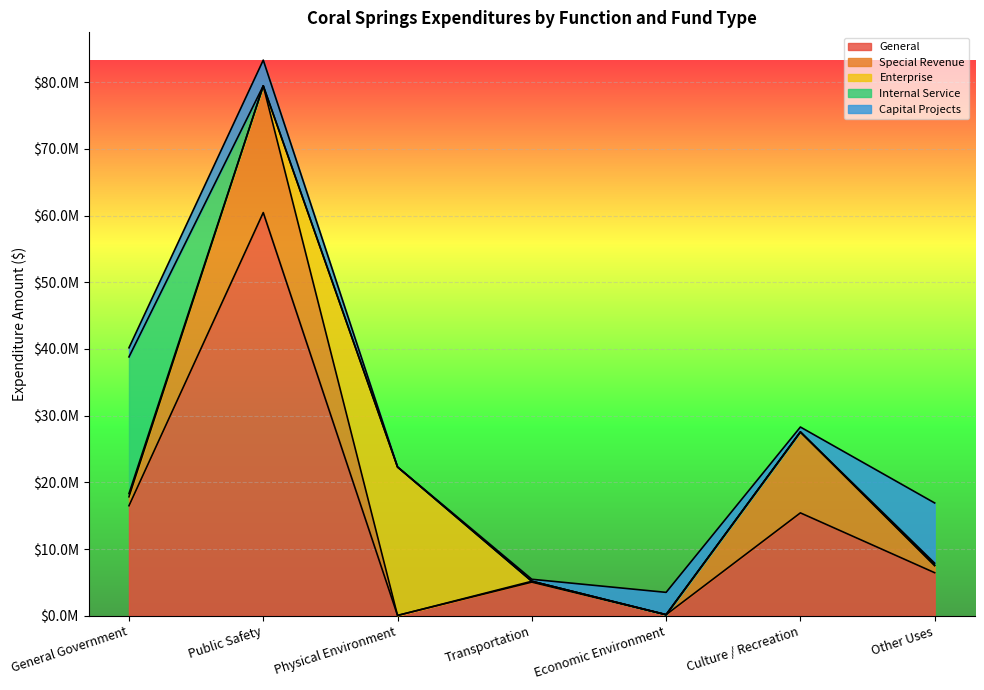

Does the chart display data point markers on the line(s)?

No